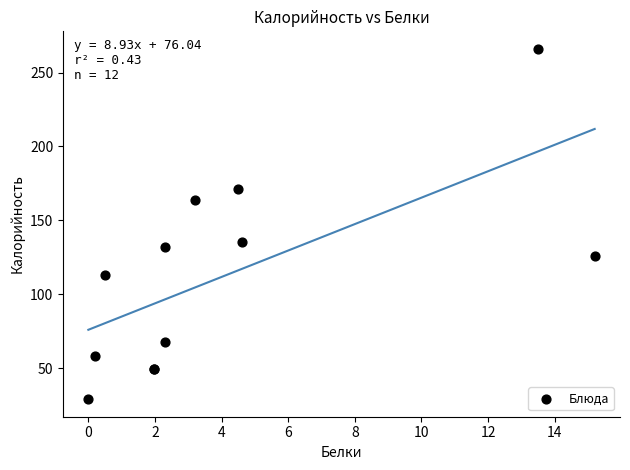

What Y value in the scatter plot is closest to 147?

135.6